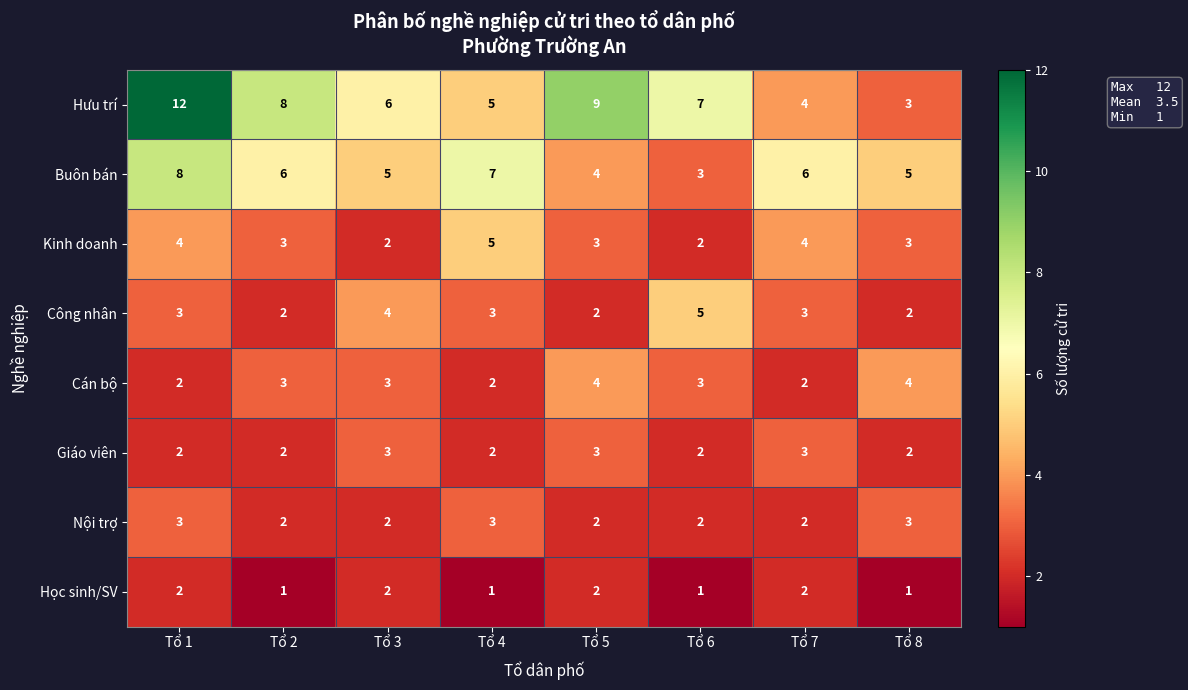

Which series has the largest total across all categories?

Hưu trí